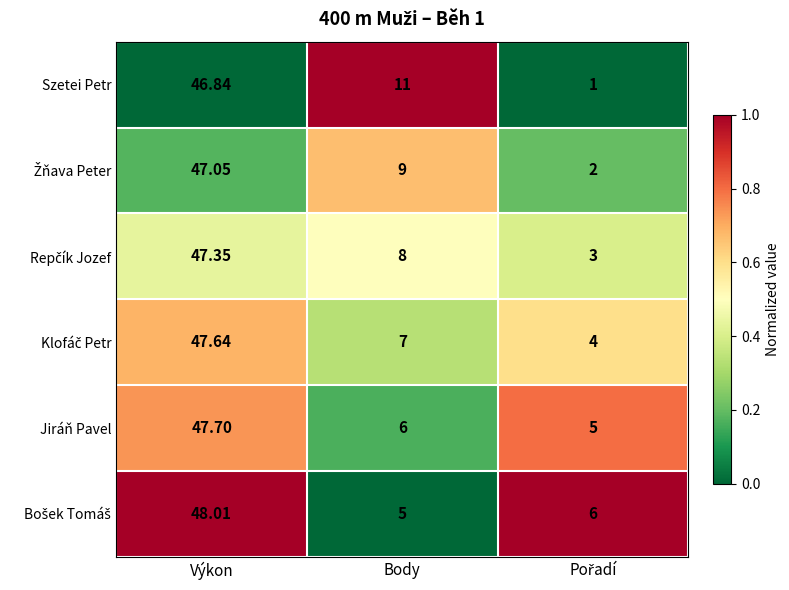

What is the greatest value displayed?

48.0